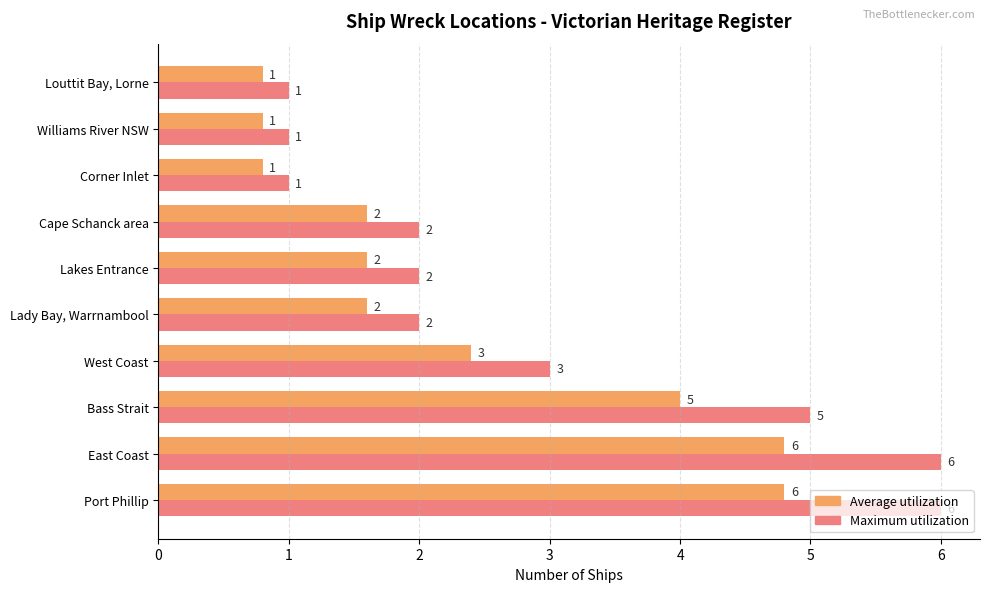

The Maximum utilization series shows 0.6 at Louttit Bay, Lorne. True or false?

False